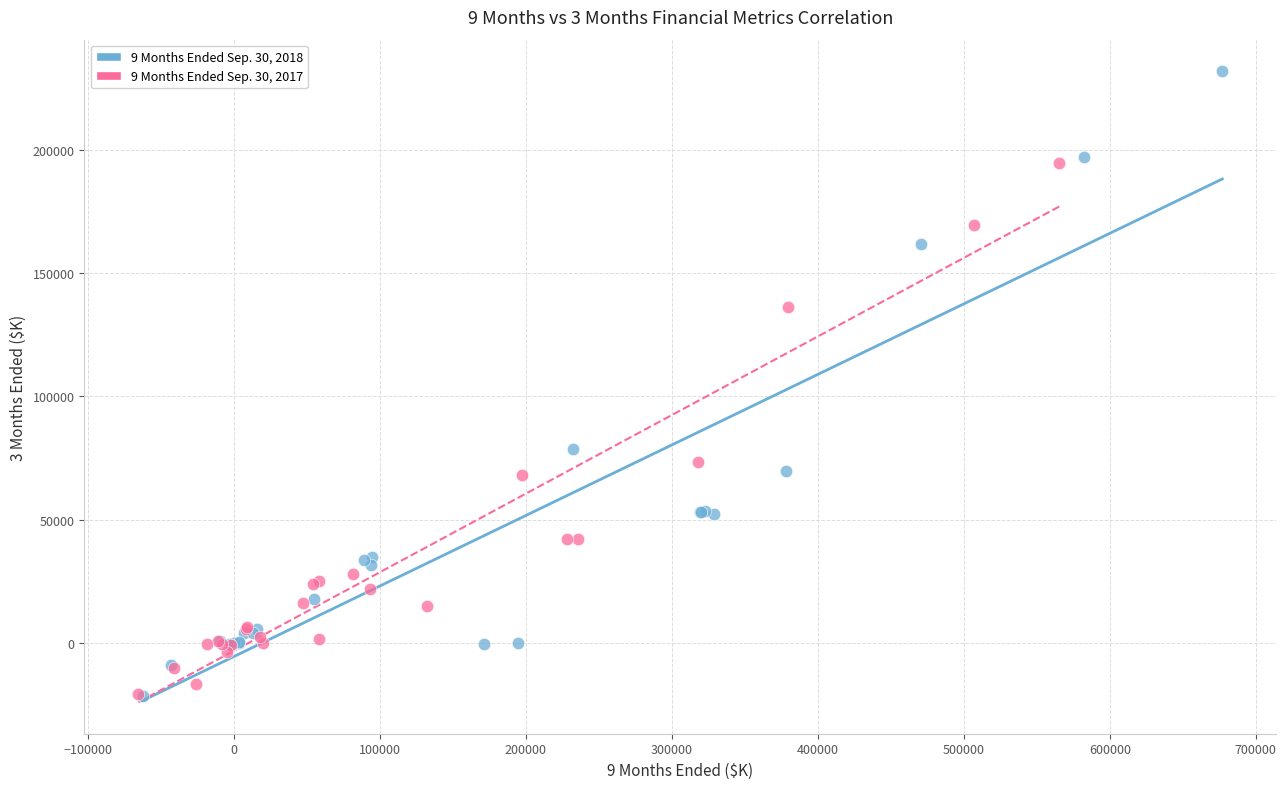

Which series contains the highest Y value?

9 Months Ended Sep. 30, 2018